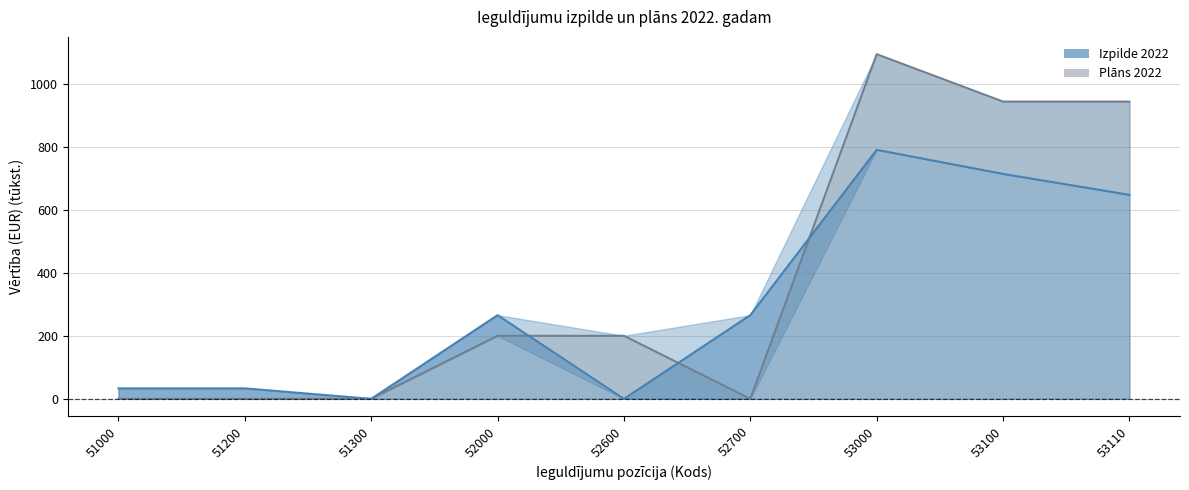

At which category is the sum across all series the highest?

53000